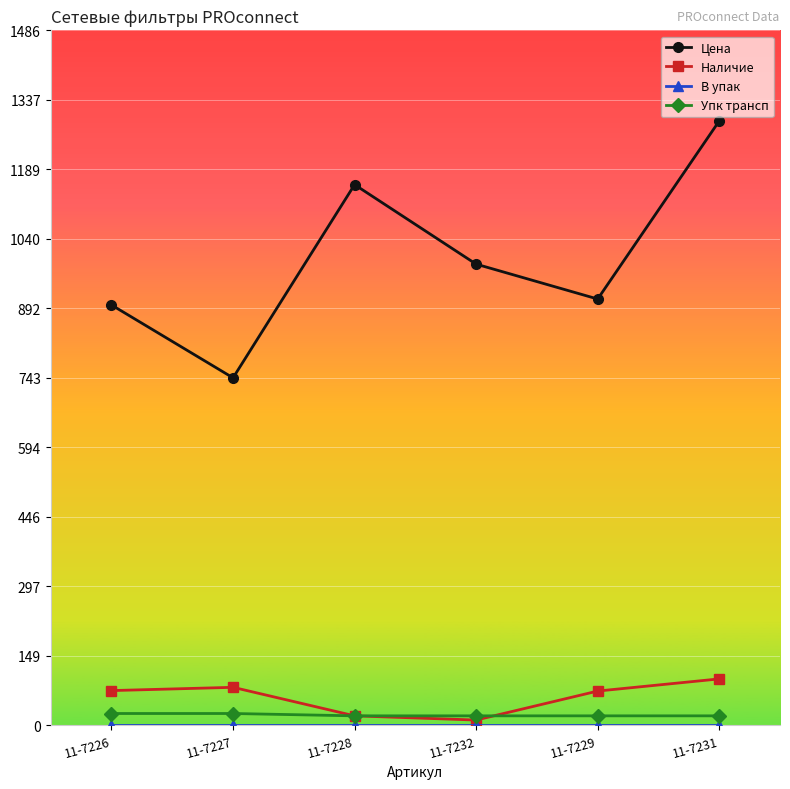

What is the smallest value displayed?

1.0